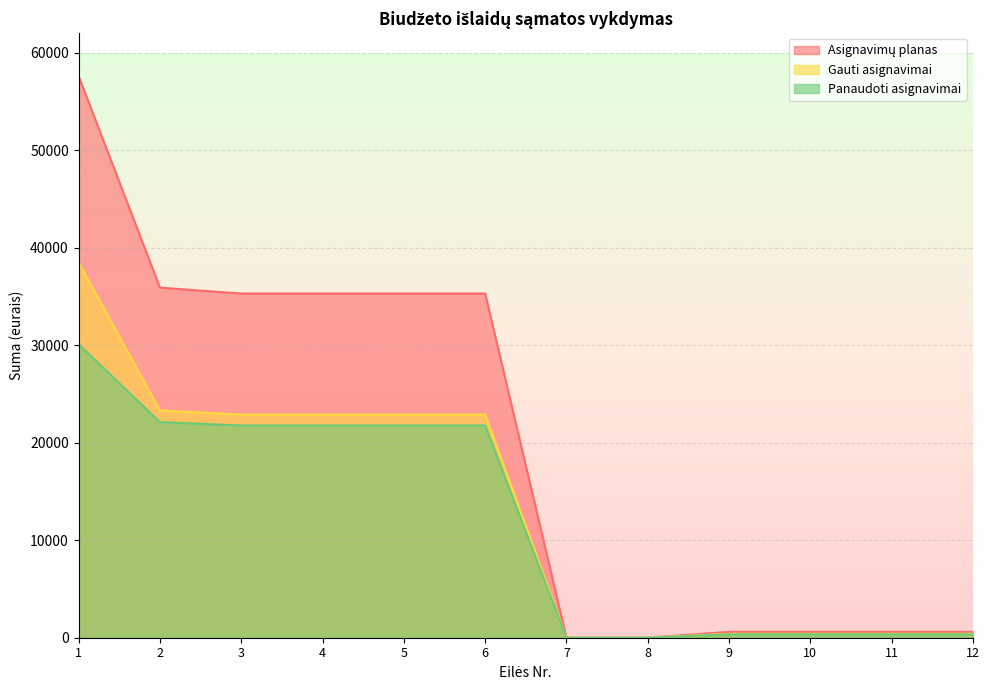

True or false: Panaudoti asignavimai and Asignavimų planas cross at least once.

False